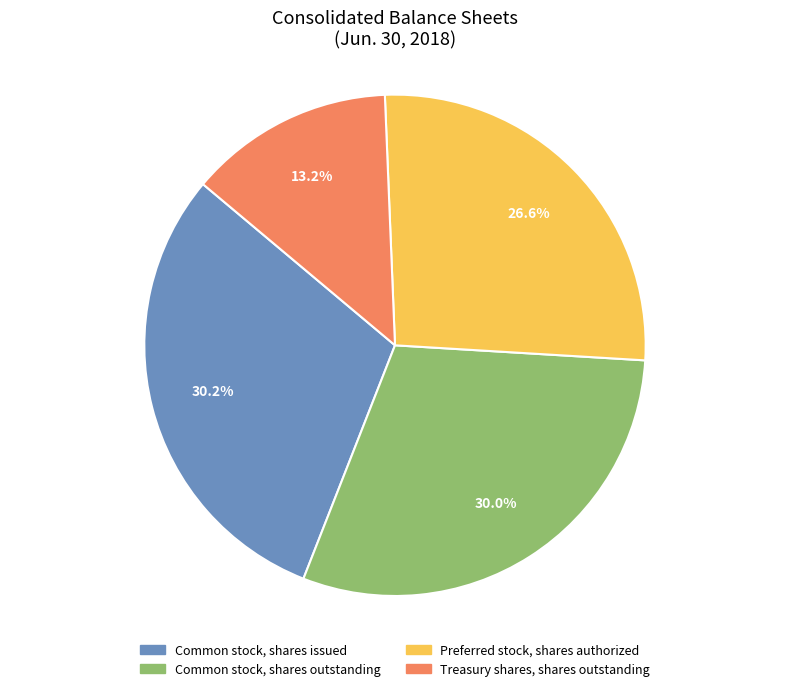

To the nearest percent, what is the average slice percentage?

25%